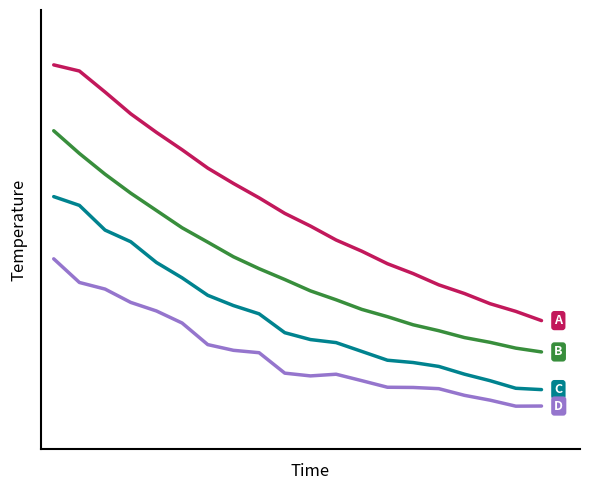

Does the chart have visible grid lines?

No